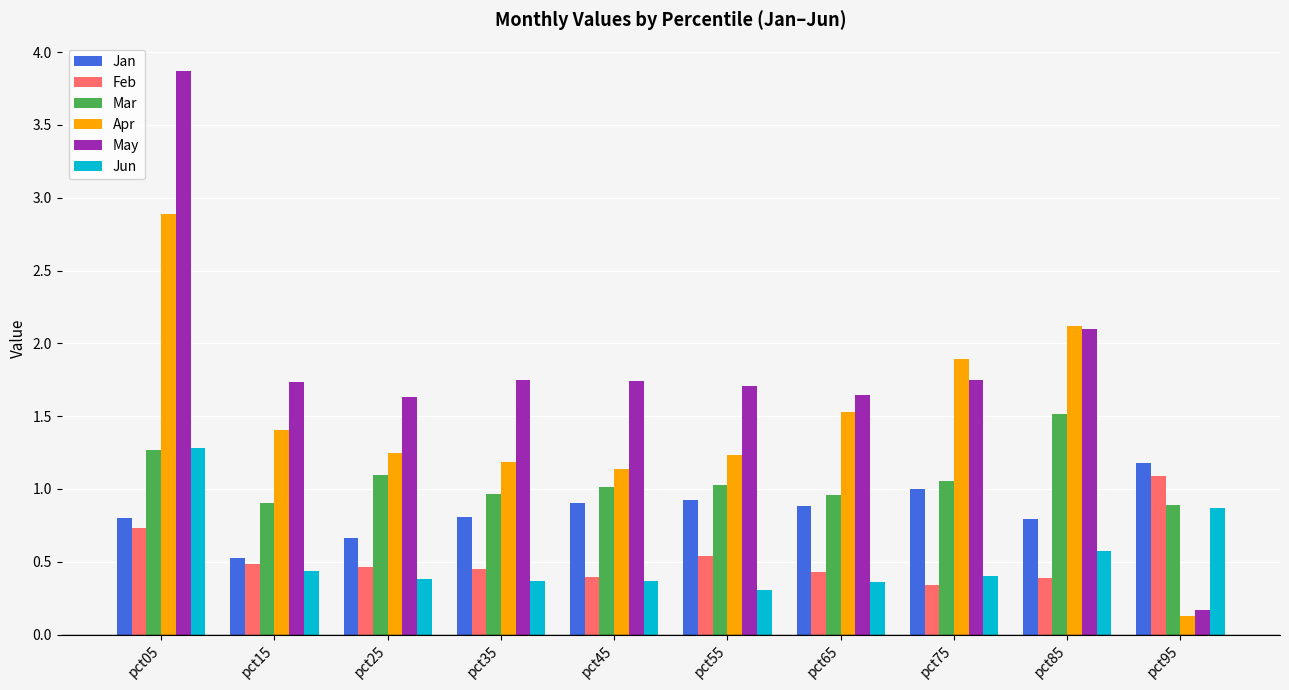

What is the sum of the Feb values at pct45 and pct25?

0.9